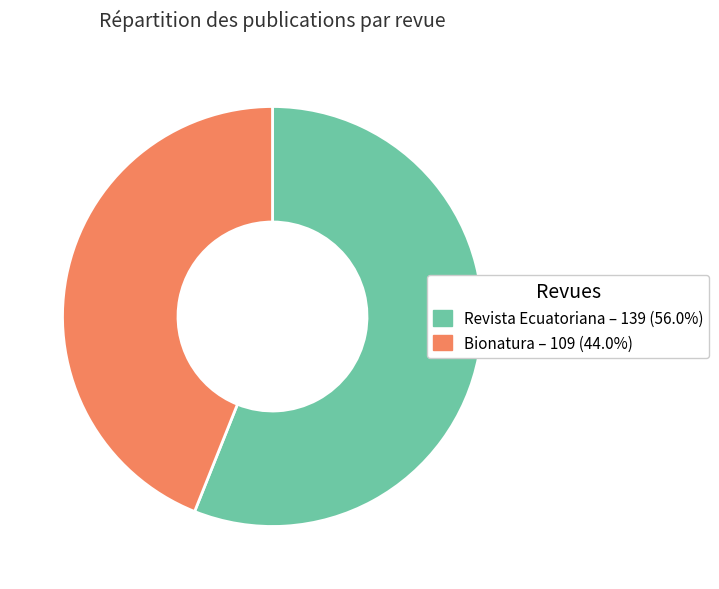

Is there any slice that represents more than half of the pie?

Yes